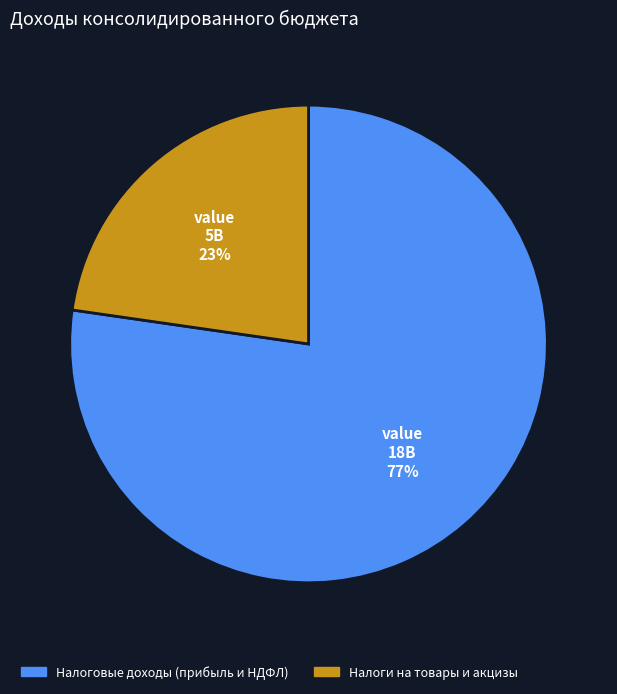

What is the majority slice?

Налоговые доходы (прибыль и НДФЛ)